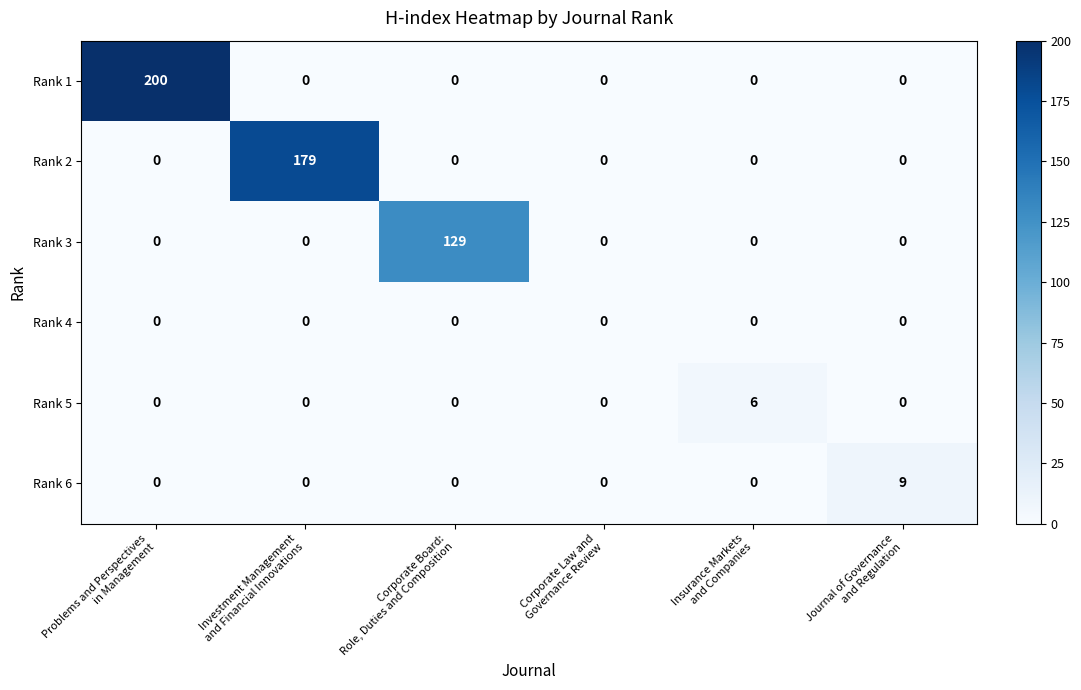

Which series has the largest total across all categories?

Rank 1